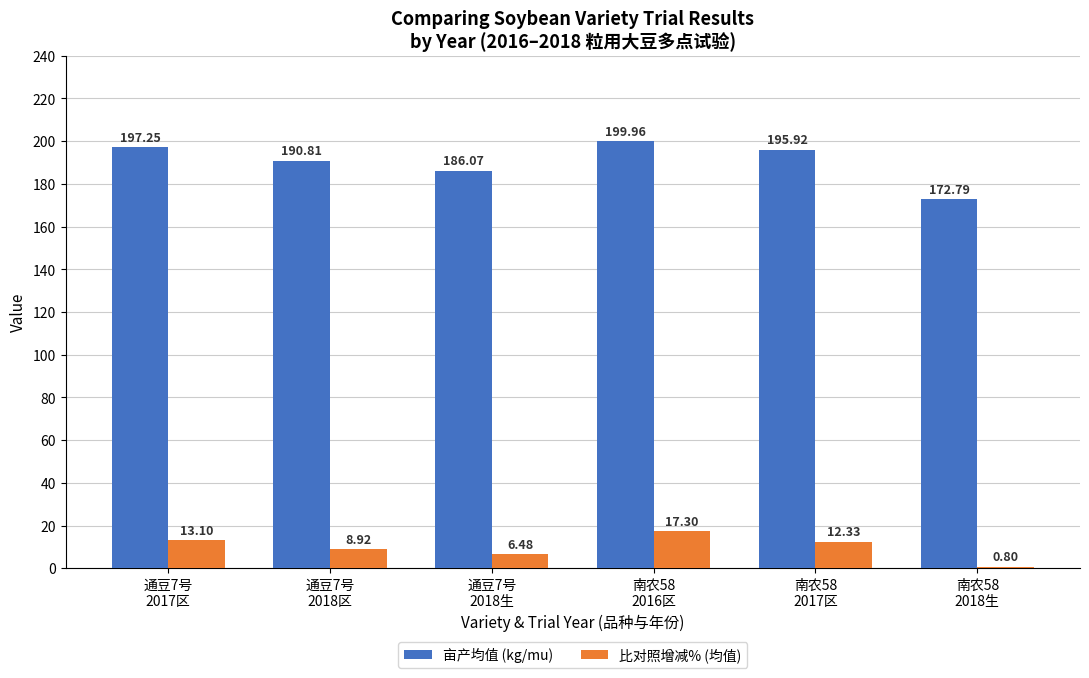

Which series has the largest total across all categories?

亩产均值 (kg/mu)